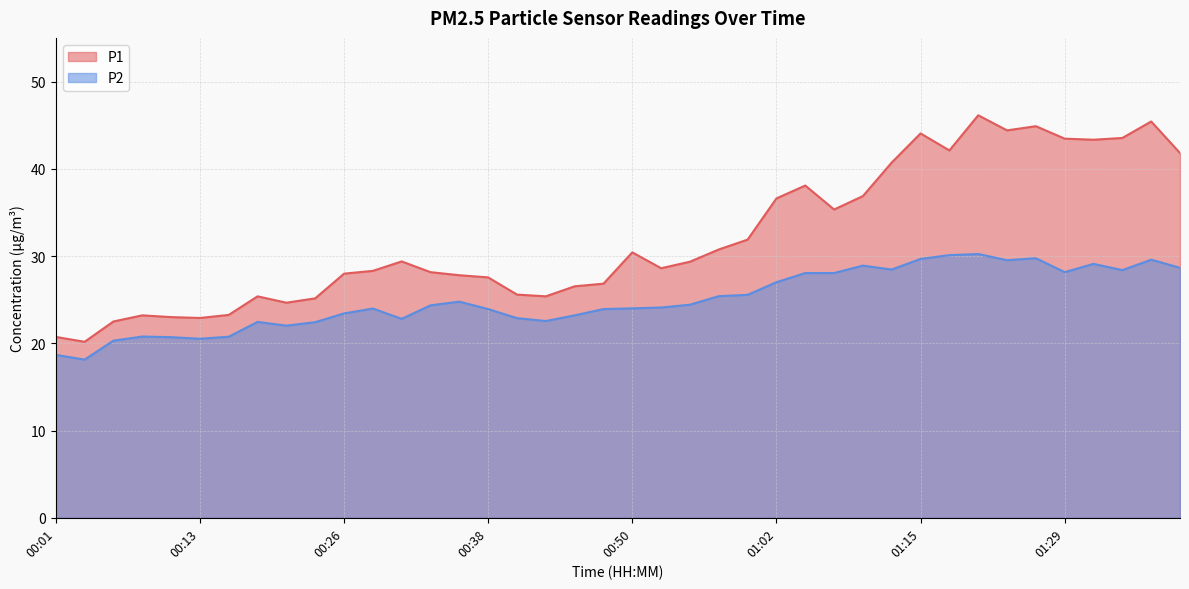

Read the P1 value at 01:39.

41.8